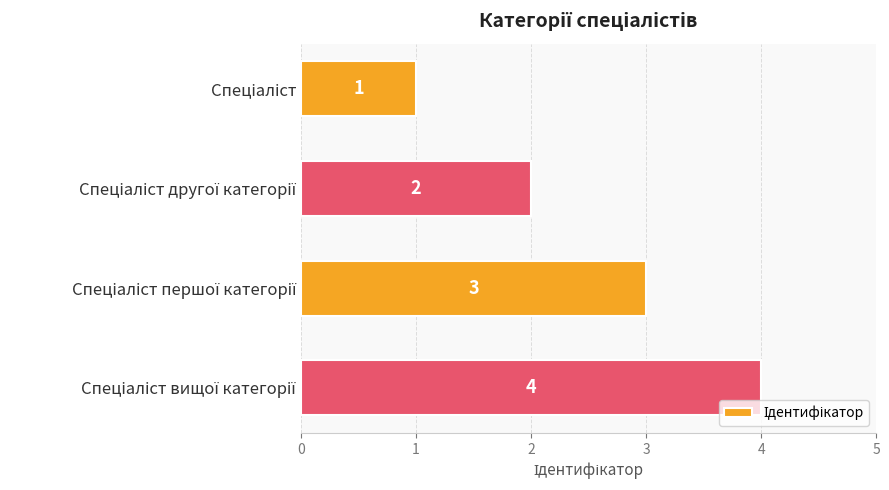

What is the difference between the maximum and minimum values?

3